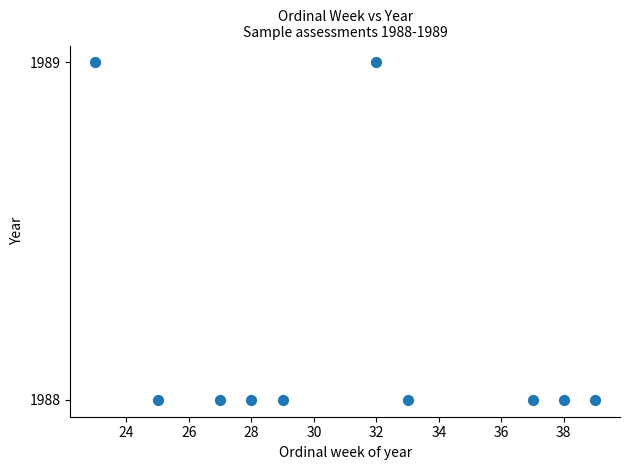

What is the average Y value?

1988